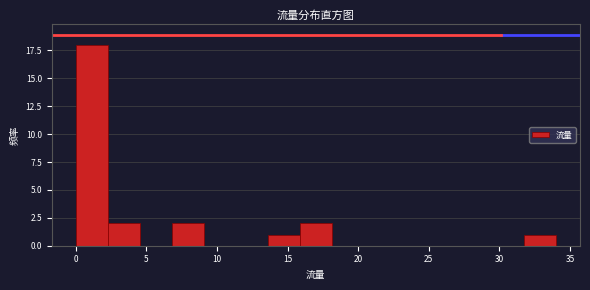

Reading left to right, list every bar in this chart as the range it spans on the x-axis followed by its height. Neither the bar edges nor the heights are printed on the chart, so give them approximately, as read against the axes.

0.0 to 2.5: 18
2.5 to 4.5: 2
4.5 to 7.0: 0
7.0 to 9.0: 2
9.0 to 11.5: 0
11.5 to 13.5: 0
13.5 to 16.0: 1
16.0 to 18.0: 2
18.0 to 20.5: 0
20.5 to 22.5: 0
22.5 to 25.0: 0
25.0 to 27.0: 0
27.0 to 29.5: 0
29.5 to 31.5: 0
31.5 to 34.0: 1